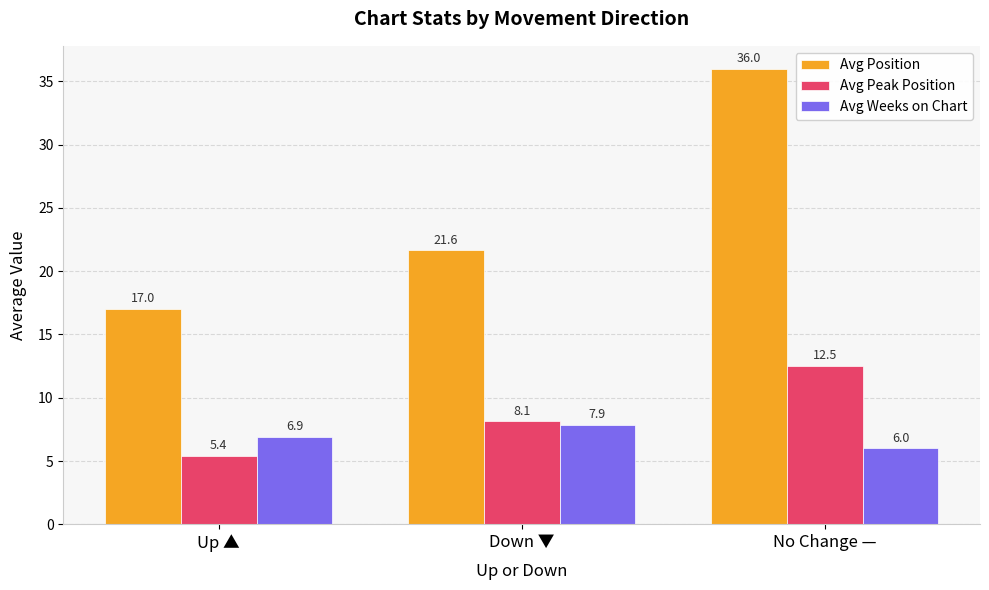

What value does the Avg Peak Position series have at Up ▲?

5.4